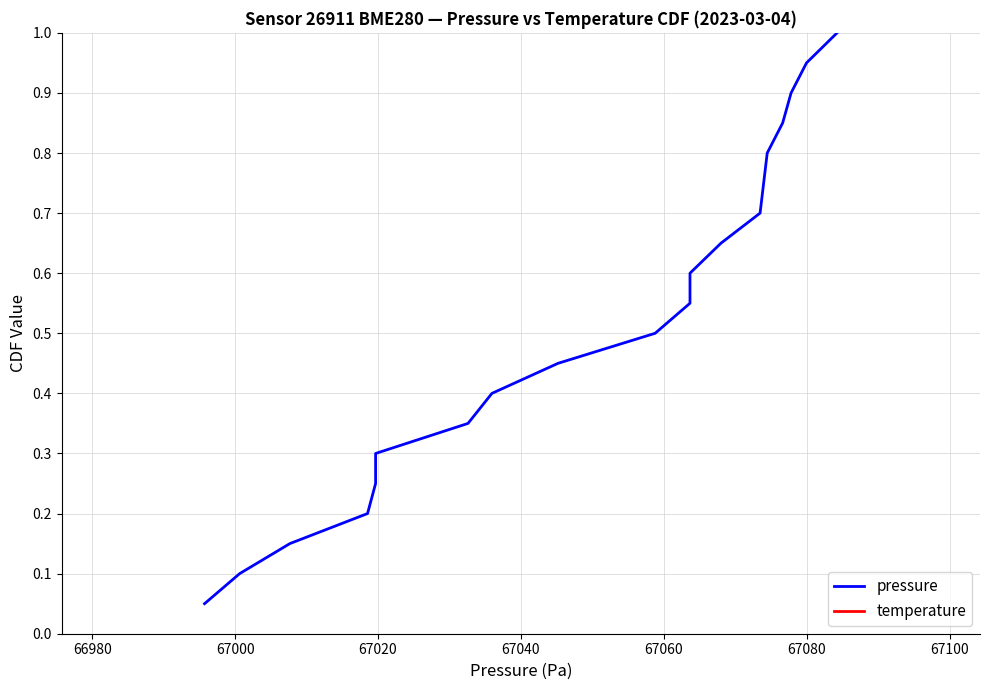

Between 67060 and 67020, which is larger?

67060